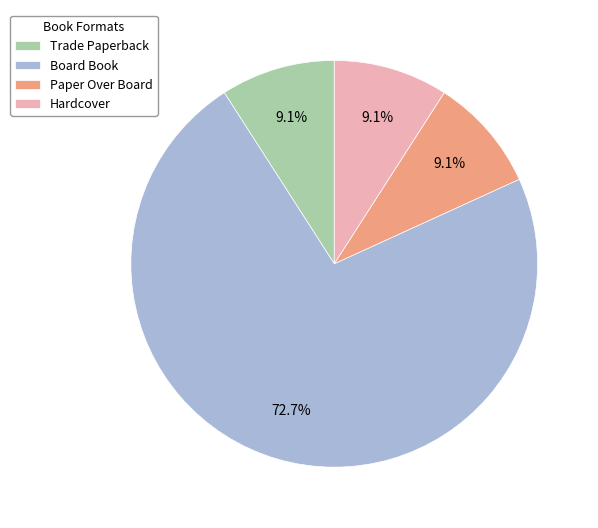

What is the ratio of the value at Paper Over Board to the value at Trade Paperback?

1.0